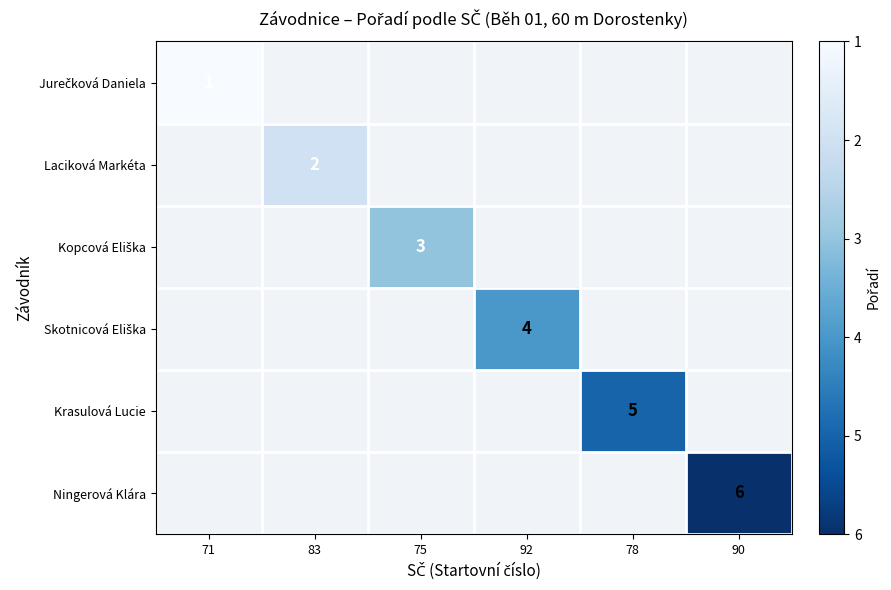

True or false: Ningerová Klára has a value of 6 at 90.

True